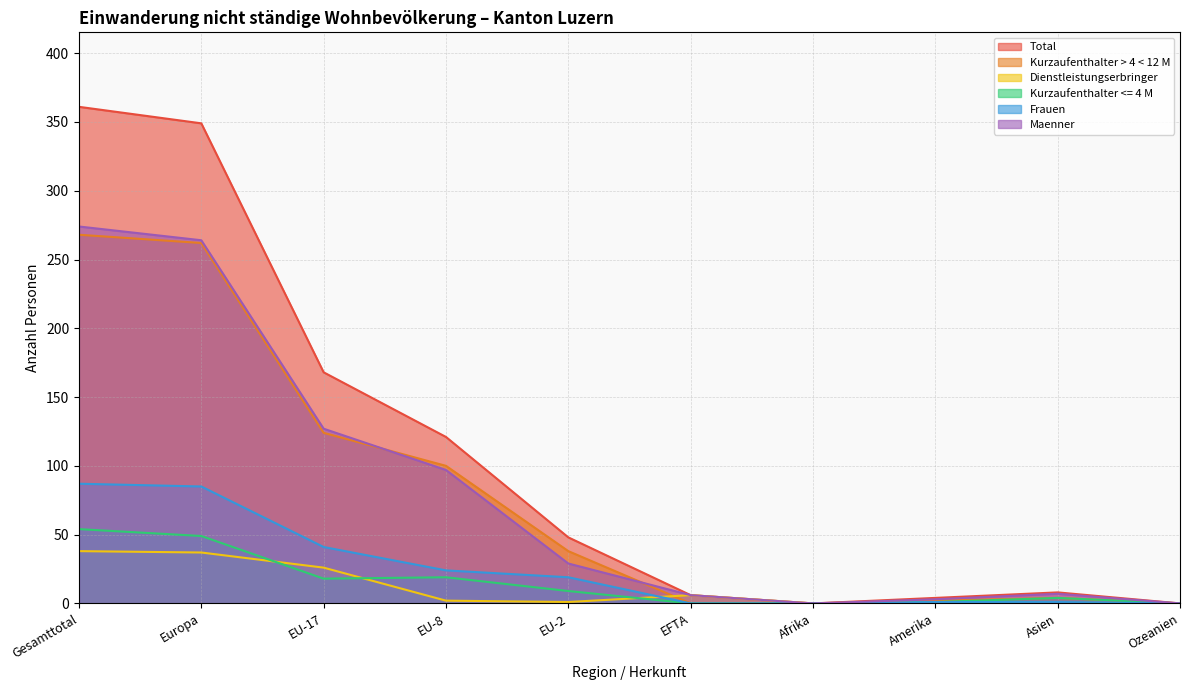

What is the highest value of the Total series?

361